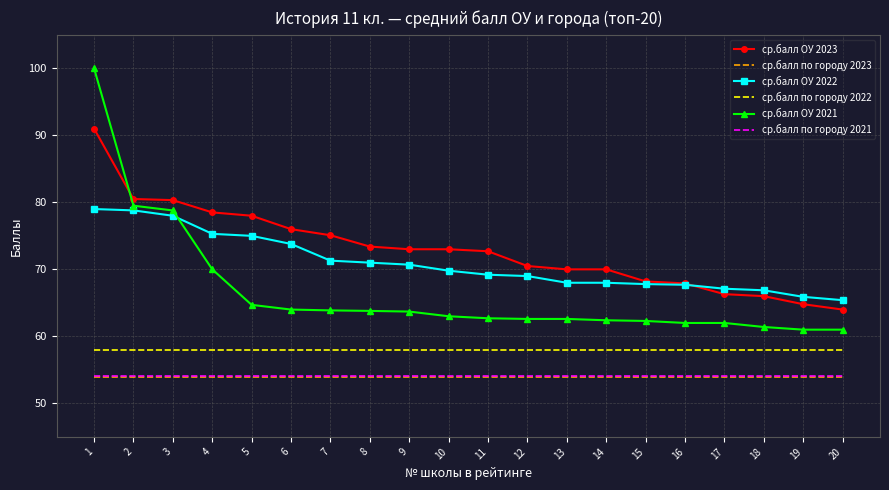

Between which two adjacent categories do ср.балл ОУ 2021 and ср.балл ОУ 2022 first intersect?

3 and 4